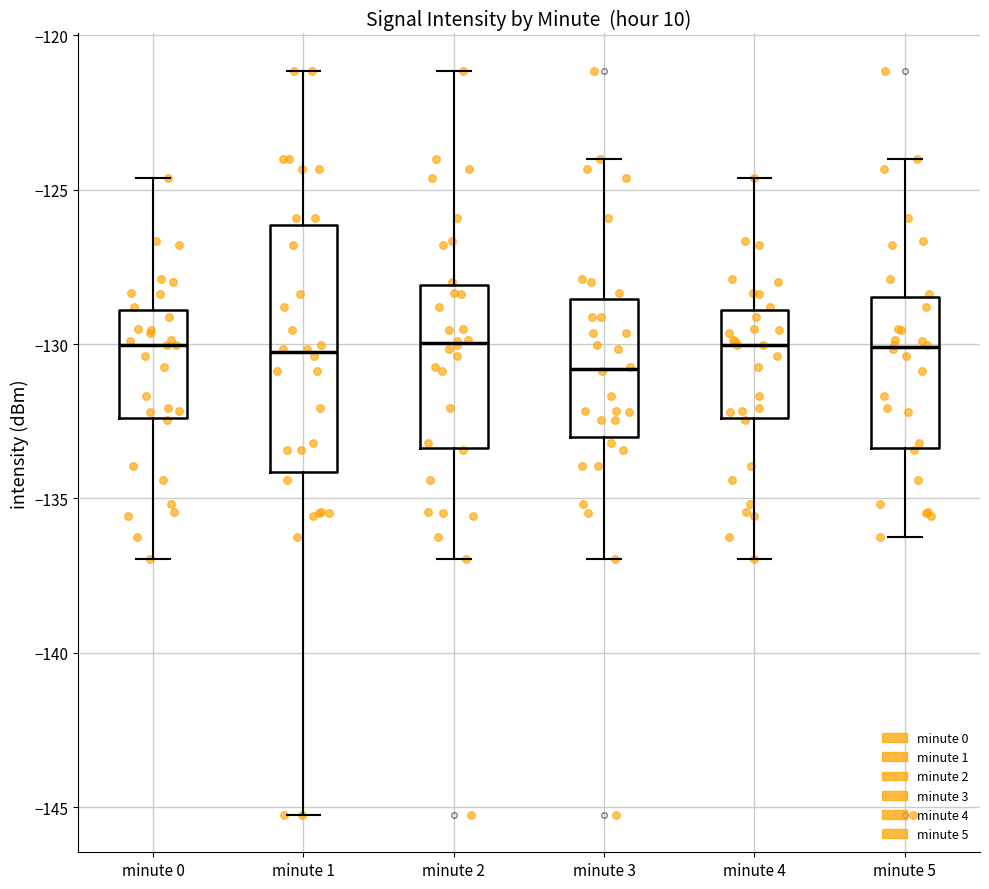

Comparing the boxes themselves (not the whiskers), which one is the tallest?

minute 1